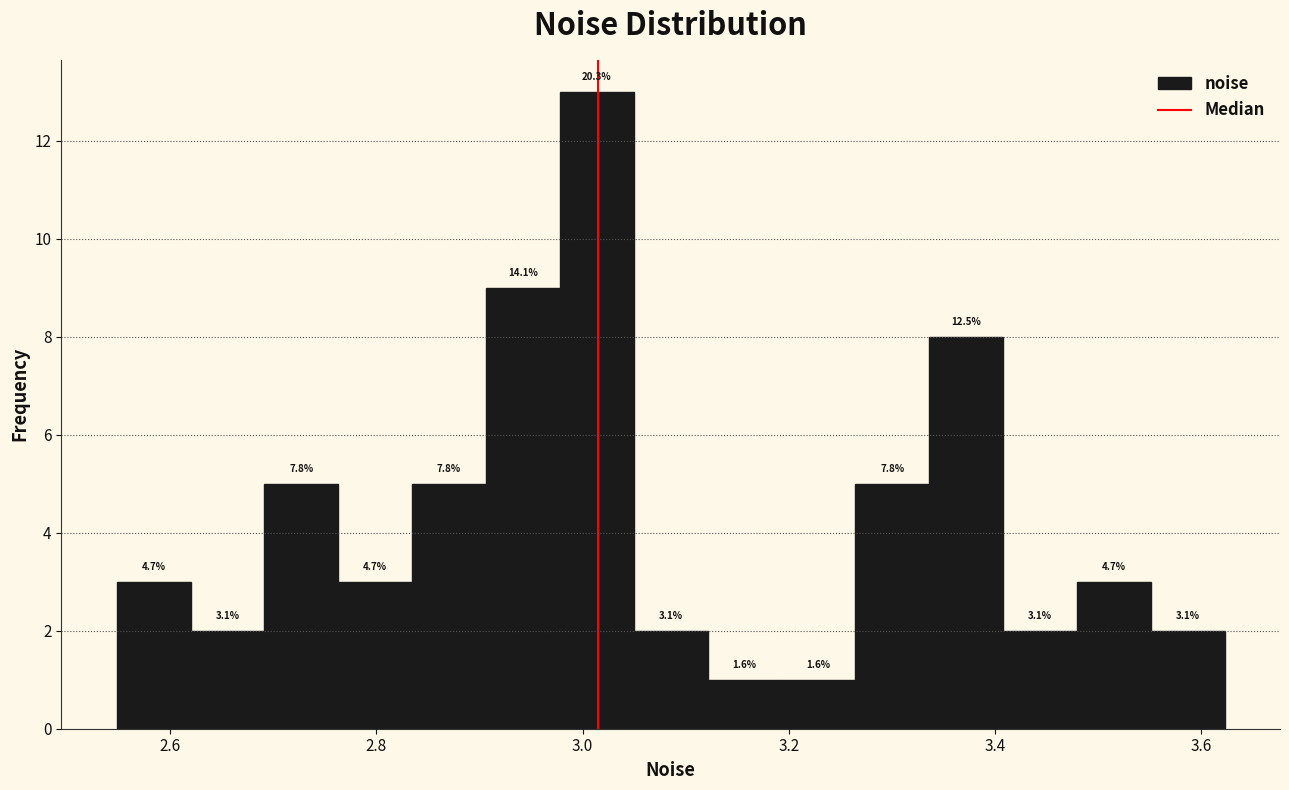

Read against the x-axis, roughly where is the centre of the tallest bar?

3.02